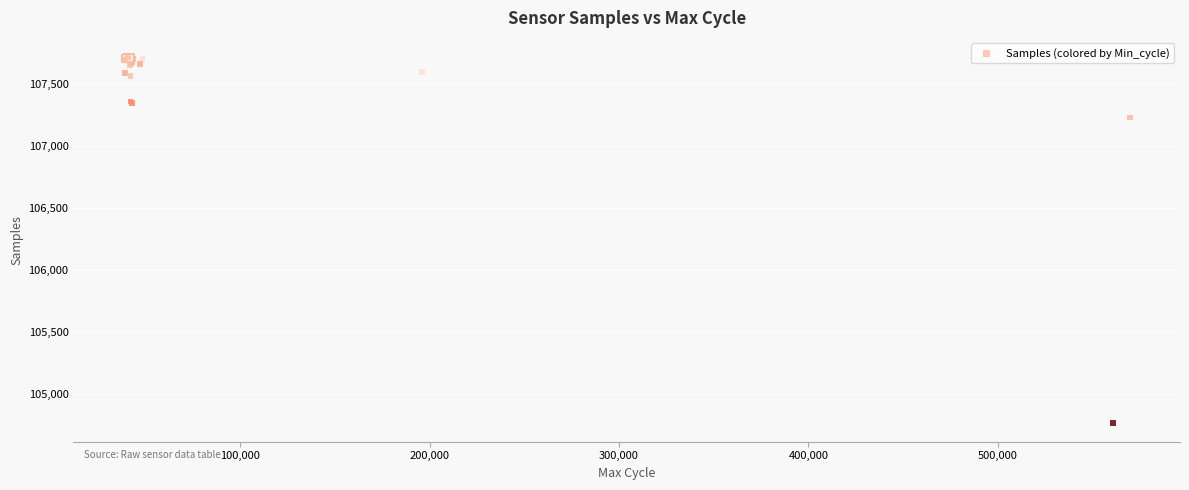

What Y value in the scatter plot is closest to 106244?

107229